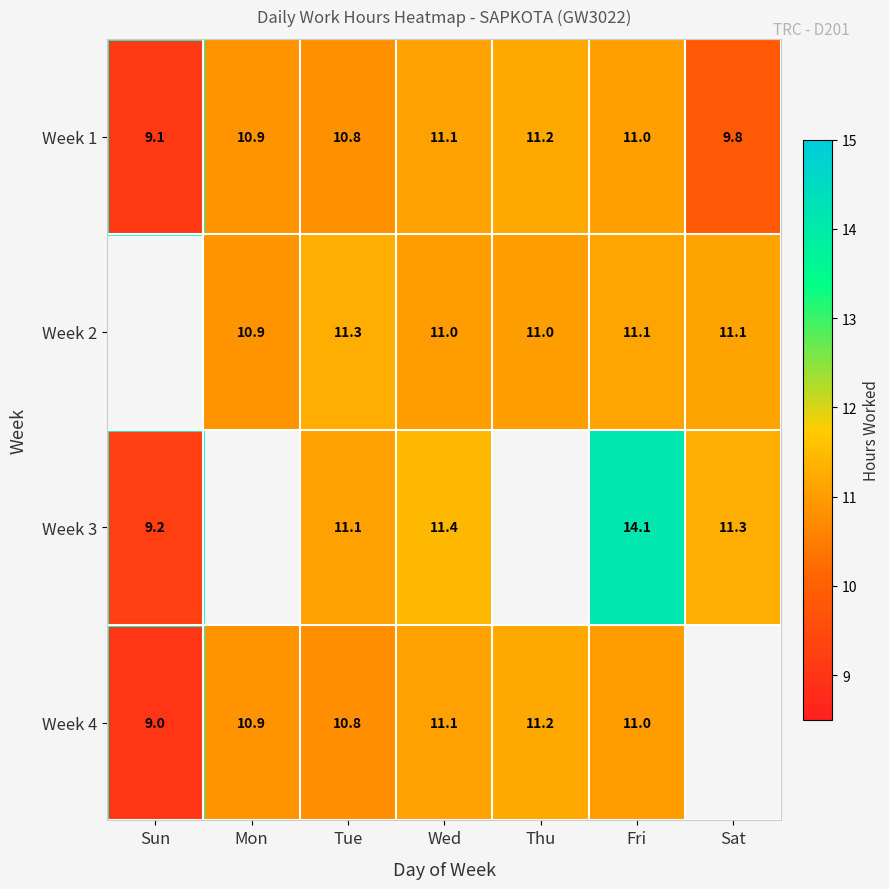

At which label does Week 1 reach its minimum?

Sun